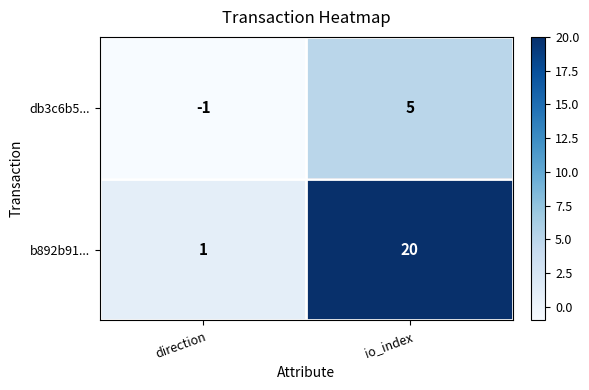

How many data points in db3c6b5... are less than 5?

1